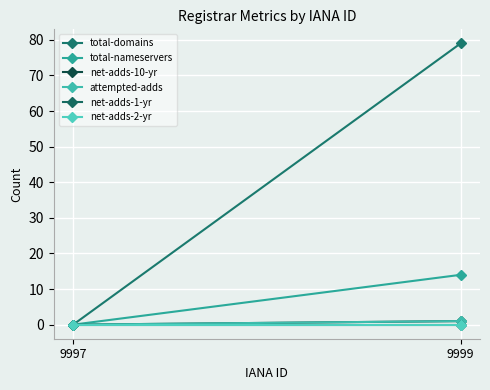

List the labels in order of net-adds-1-yr value, smallest first.

9997, 9999